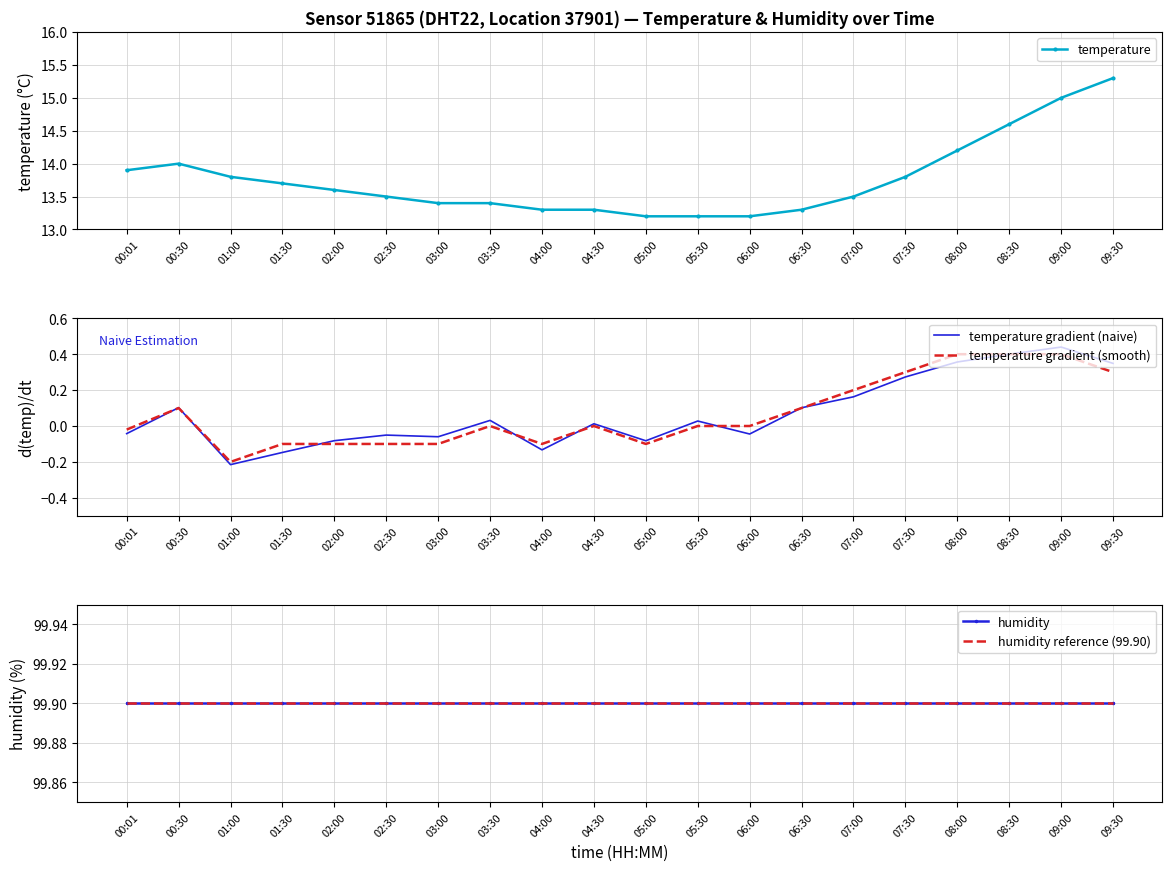

Which series has the widest spread of values?

temperature